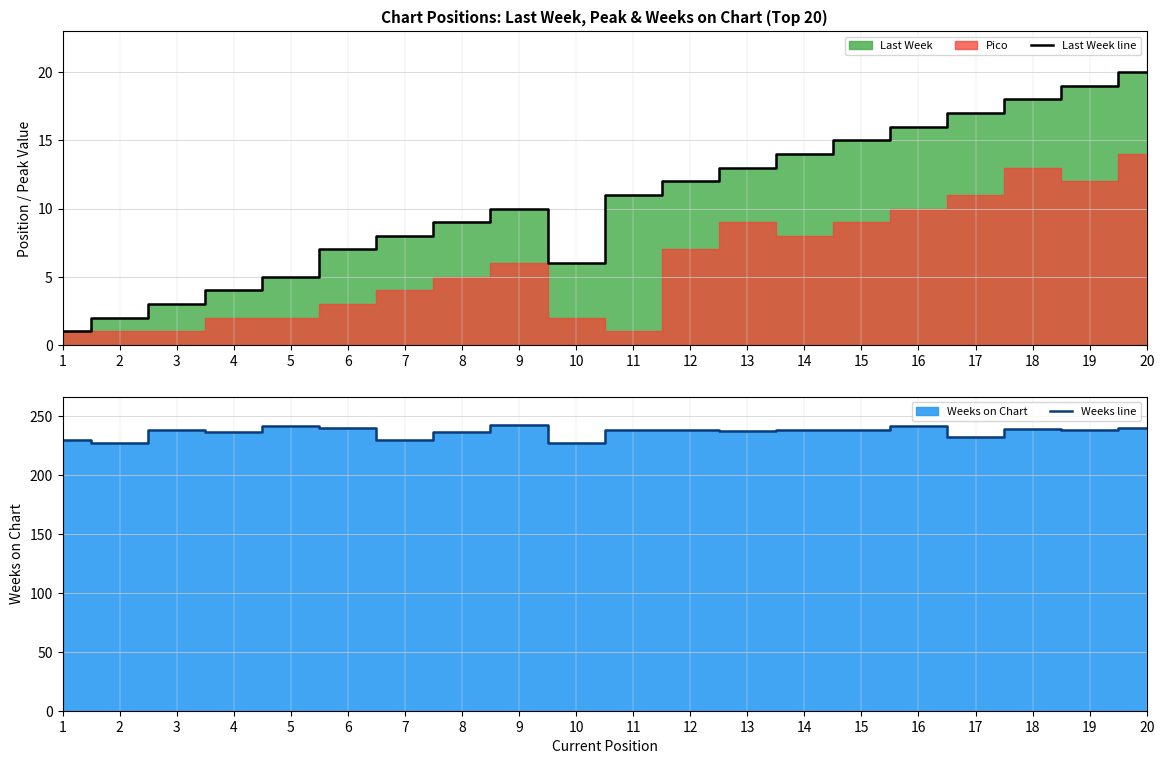

What is the minimum value for Last Week line?

1